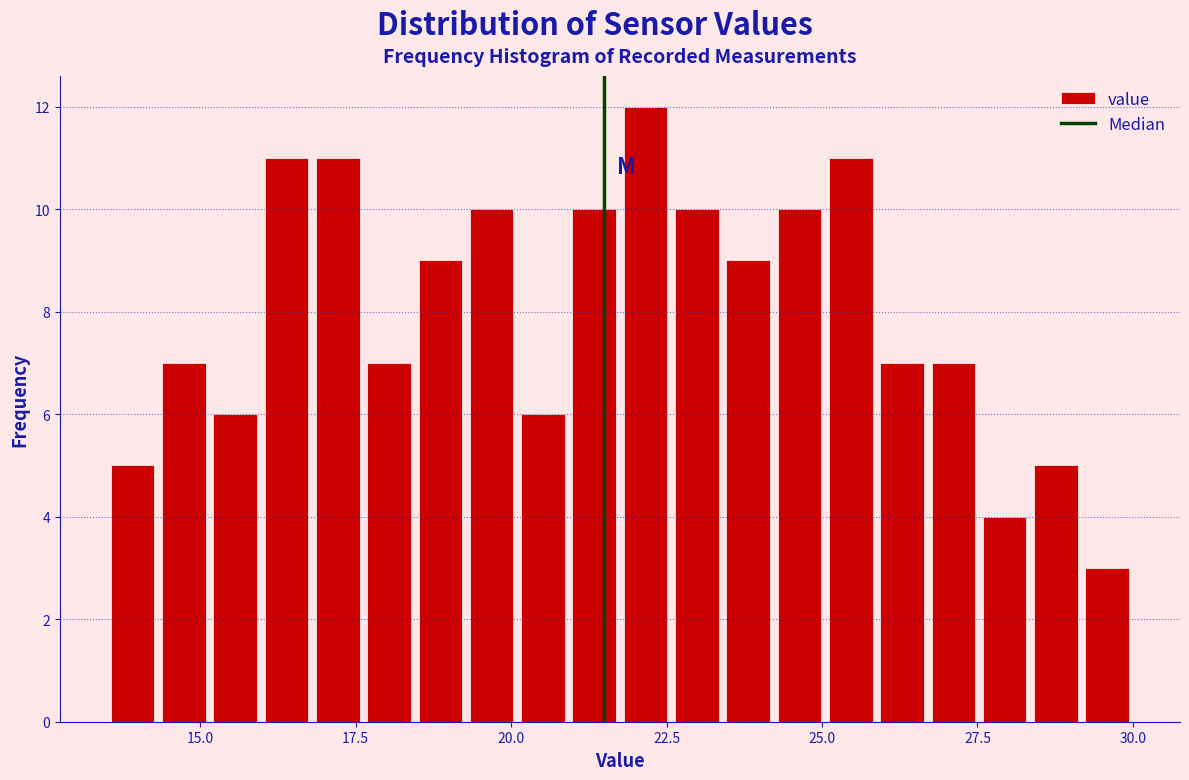

Around what value on the x-axis is the tallest bar? Give the approximate position of its centre, as read against the axis.

22.0